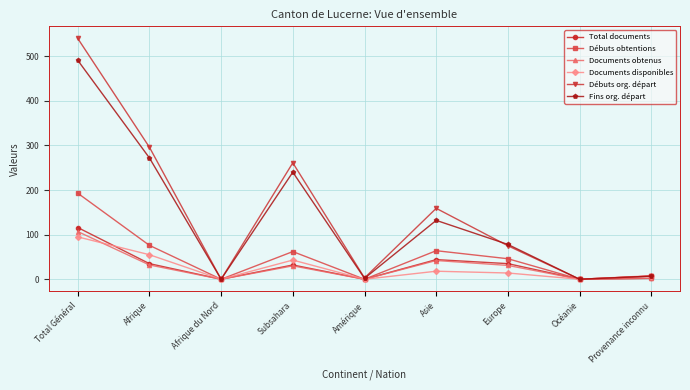

What is the label of the 5th point from the left?

Amérique